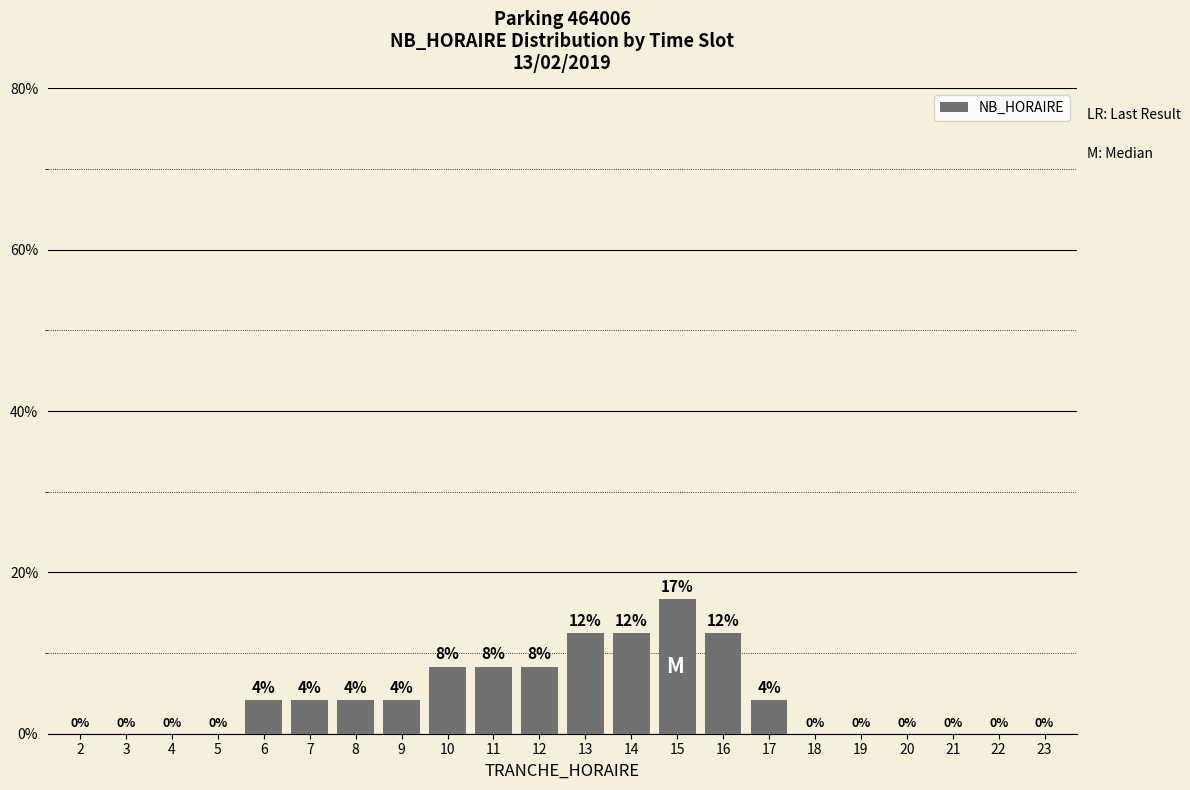

Reading right to left, transcribe all the data shown in this chart.

0.0	0.0	0.0	0.0	0.0	0.0	4.2	12.5	16.7	12.5	12.5	8.3	8.3	8.3	4.2	4.2	4.2	4.2	0.0	0.0	0.0	0.0